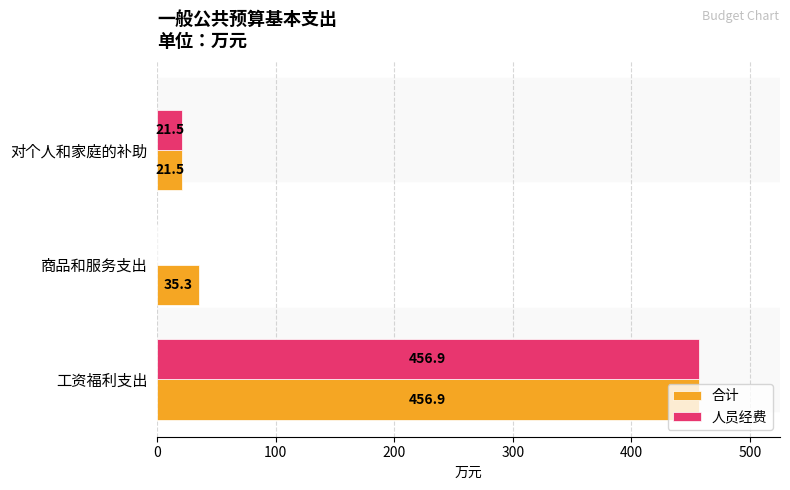

Between 商品和服务支出 and 对个人和家庭的补助, which series saw the biggest shift?

人员经费